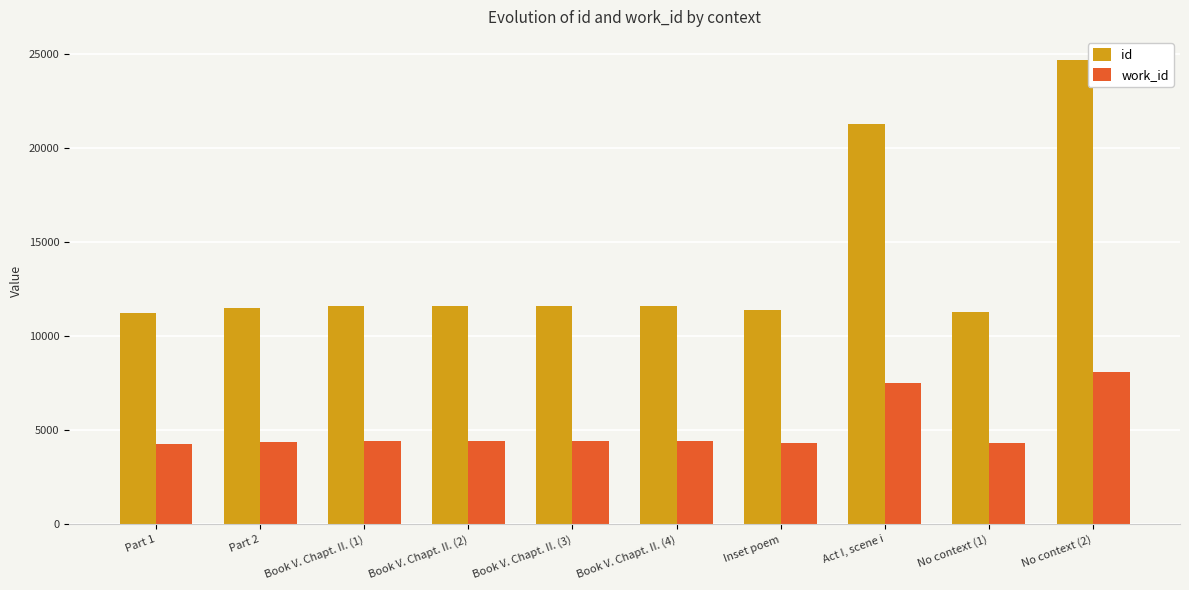

How many categories are shown in the chart?

10